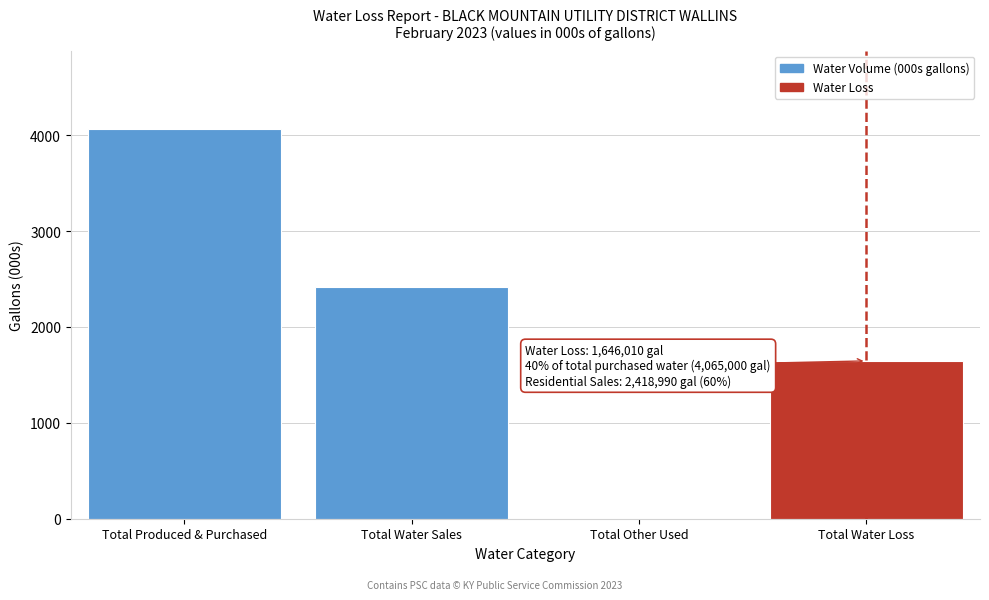

Reading left to right, transcribe all the data shown in this chart.

Total Produced & Purchased=4065	Total Water Sales=2419	Total Other Used=0	Total Water Loss=1646